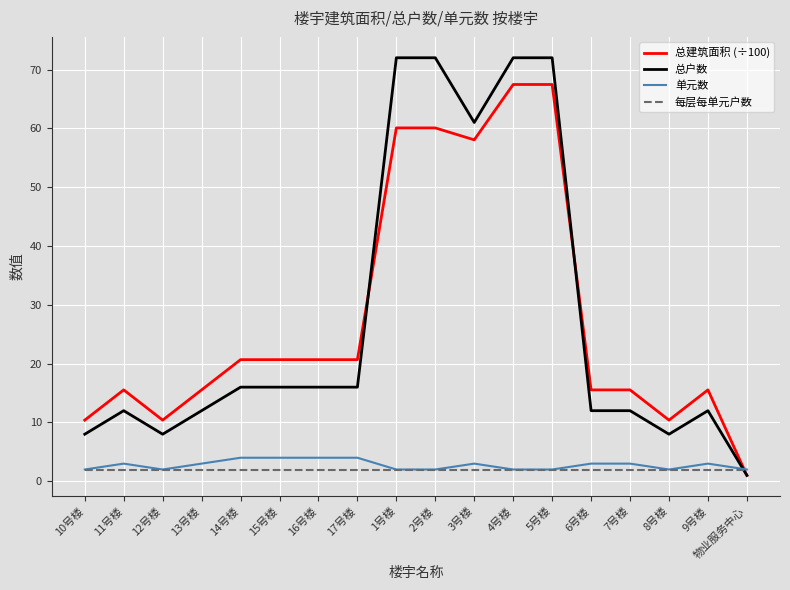

Reading left to right, what are all the values shown in this chart?

总建筑面积 (÷100): 10号楼=10.4	11号楼=15.5	12号楼=10.4	13号楼=15.5	14号楼=20.7	15号楼=20.7	16号楼=20.7	17号楼=20.7	1号楼=60.1	2号楼=60.1	3号楼=58.0	4号楼=67.5	5号楼=67.5	6号楼=15.5	7号楼=15.5	8号楼=10.4	9号楼=15.5	物业服务中心=1.0
总户数: 10号楼=8.0	11号楼=12.0	12号楼=8.0	13号楼=12.0	14号楼=16.0	15号楼=16.0	16号楼=16.0	17号楼=16.0	1号楼=72.0	2号楼=72.0	3号楼=61.0	4号楼=72.0	5号楼=72.0	6号楼=12.0	7号楼=12.0	8号楼=8.0	9号楼=12.0	物业服务中心=1.0
单元数: 10号楼=2.0	11号楼=3.0	12号楼=2.0	13号楼=3.0	14号楼=4.0	15号楼=4.0	16号楼=4.0	17号楼=4.0	1号楼=2.0	2号楼=2.0	3号楼=3.0	4号楼=2.0	5号楼=2.0	6号楼=3.0	7号楼=3.0	8号楼=2.0	9号楼=3.0	物业服务中心=2.0
每层每单元户数: 10号楼=2.0	11号楼=2.0	12号楼=2.0	13号楼=2.0	14号楼=2.0	15号楼=2.0	16号楼=2.0	17号楼=2.0	1号楼=2.0	2号楼=2.0	3号楼=2.0	4号楼=2.0	5号楼=2.0	6号楼=2.0	7号楼=2.0	8号楼=2.0	9号楼=2.0	物业服务中心=2.0